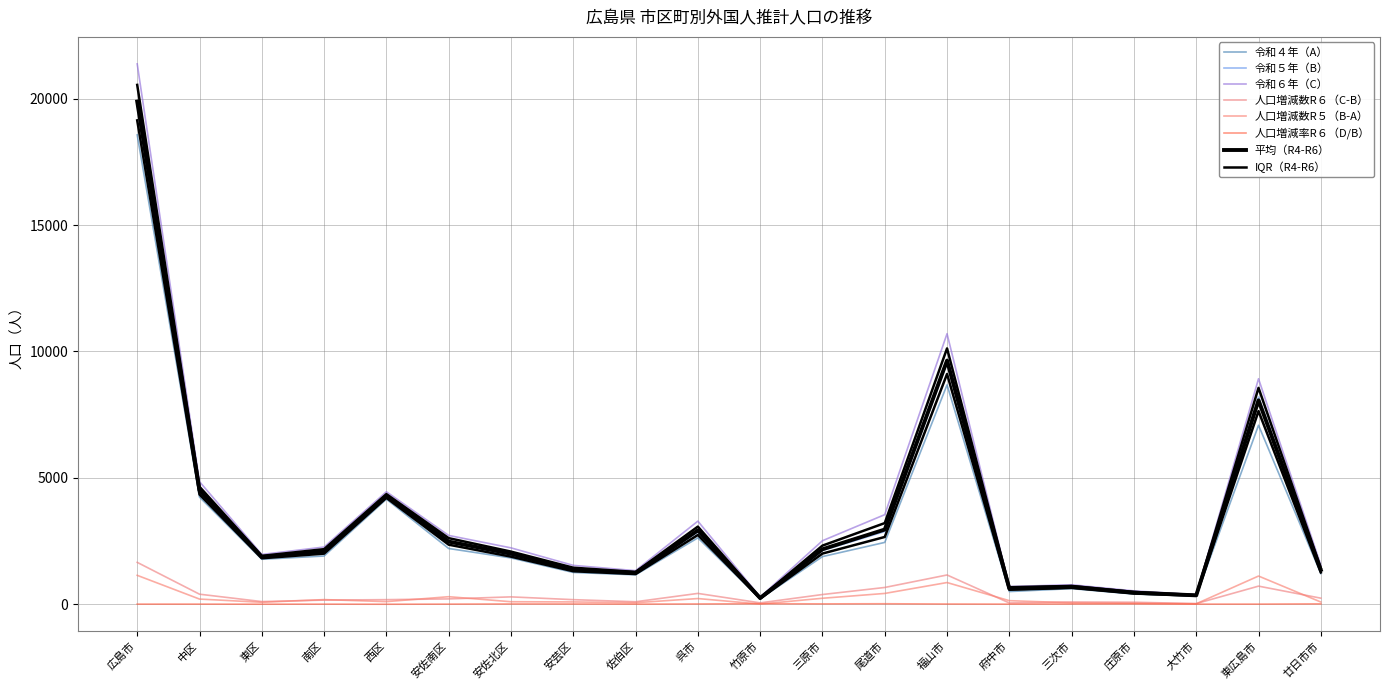

What is the sum of the 人口増減率R６（D/B） values at 竹原市 and 安佐南区?

33.6